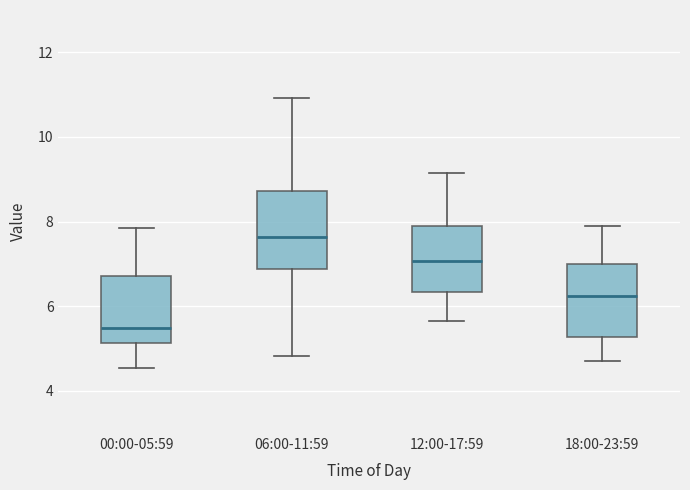

Where does the upper whisker of the box for 18:00-23:59 end on the y-axis? The values are not printed on the chart, so give them approximately, as read against the axis.

8.0